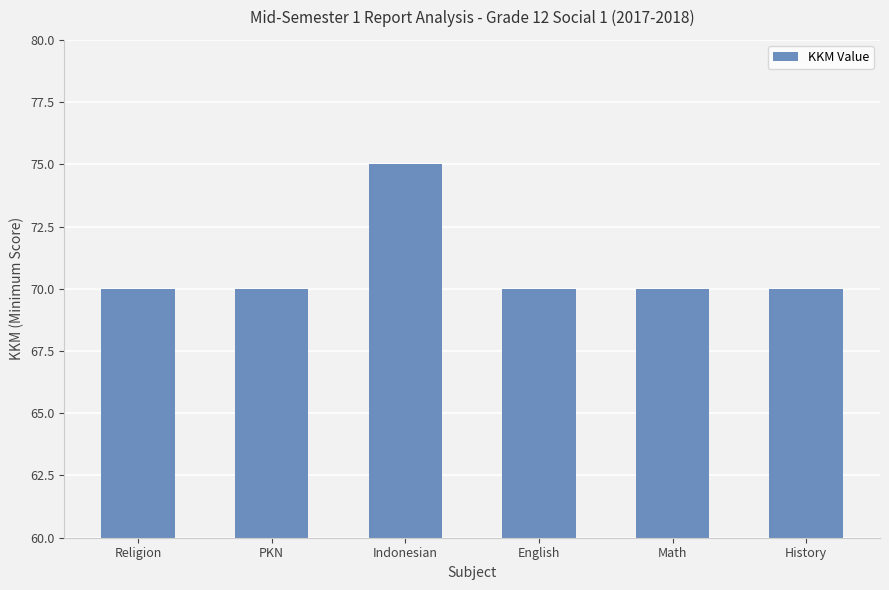

Which has a higher value, Math or Indonesian?

Indonesian